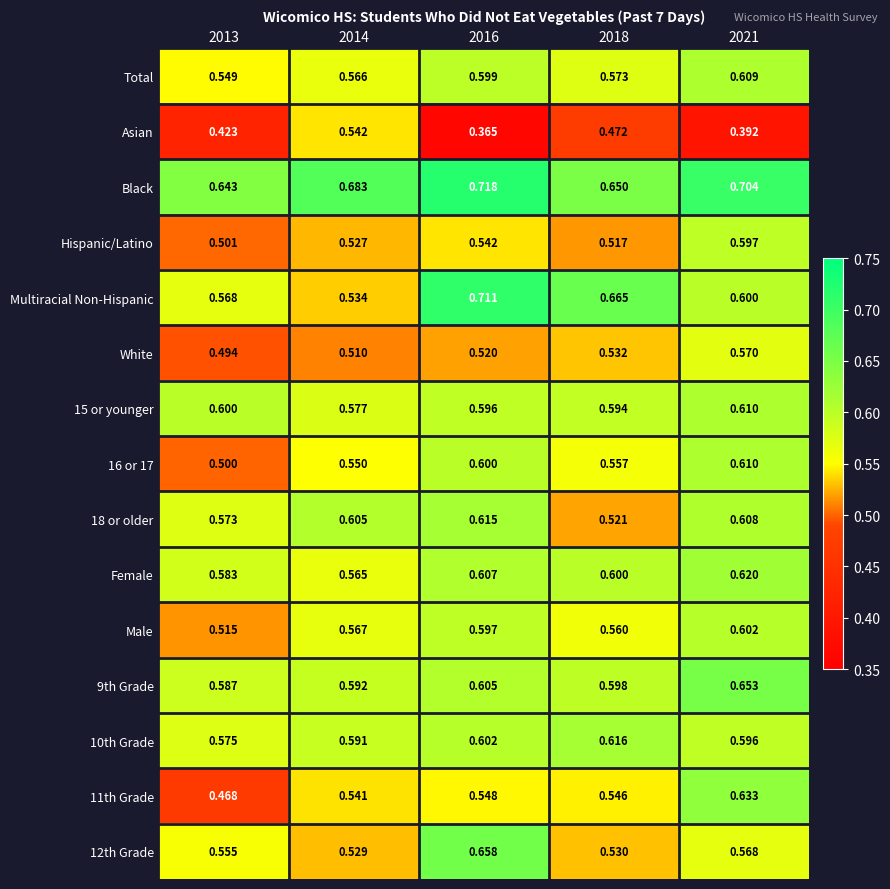

Which series changed the most between 2013 and 2014?

Asian